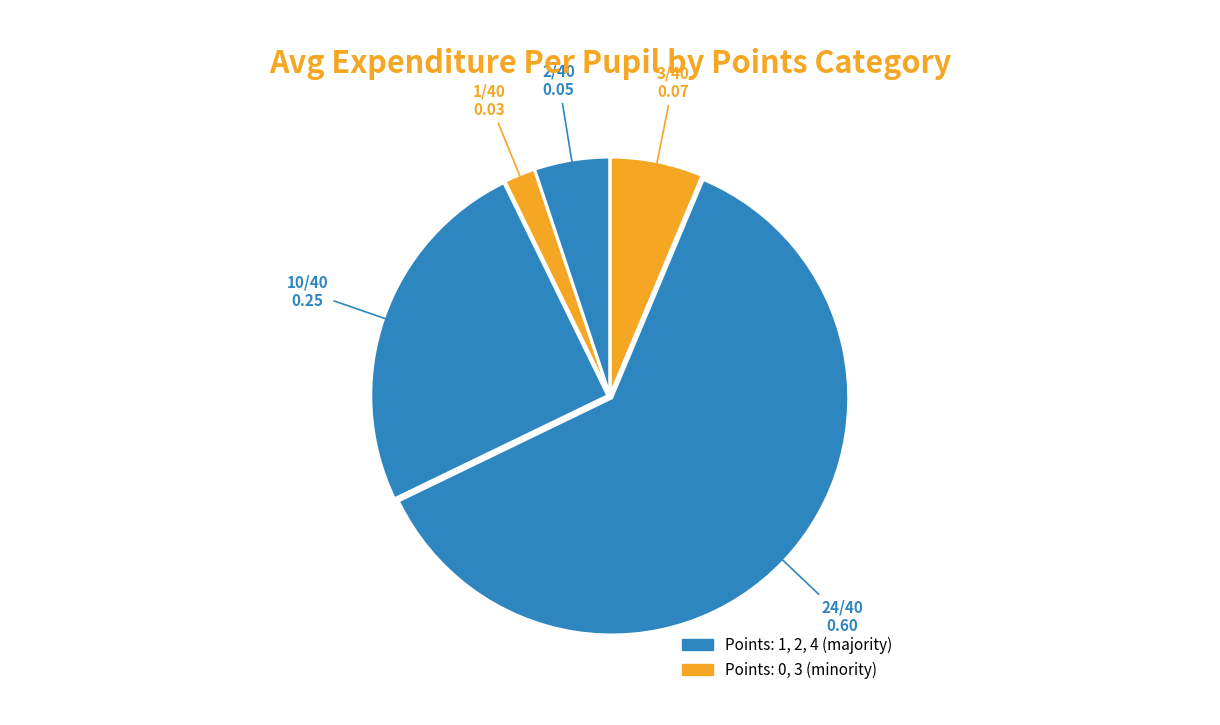

Count the number of slices in the pie.

5